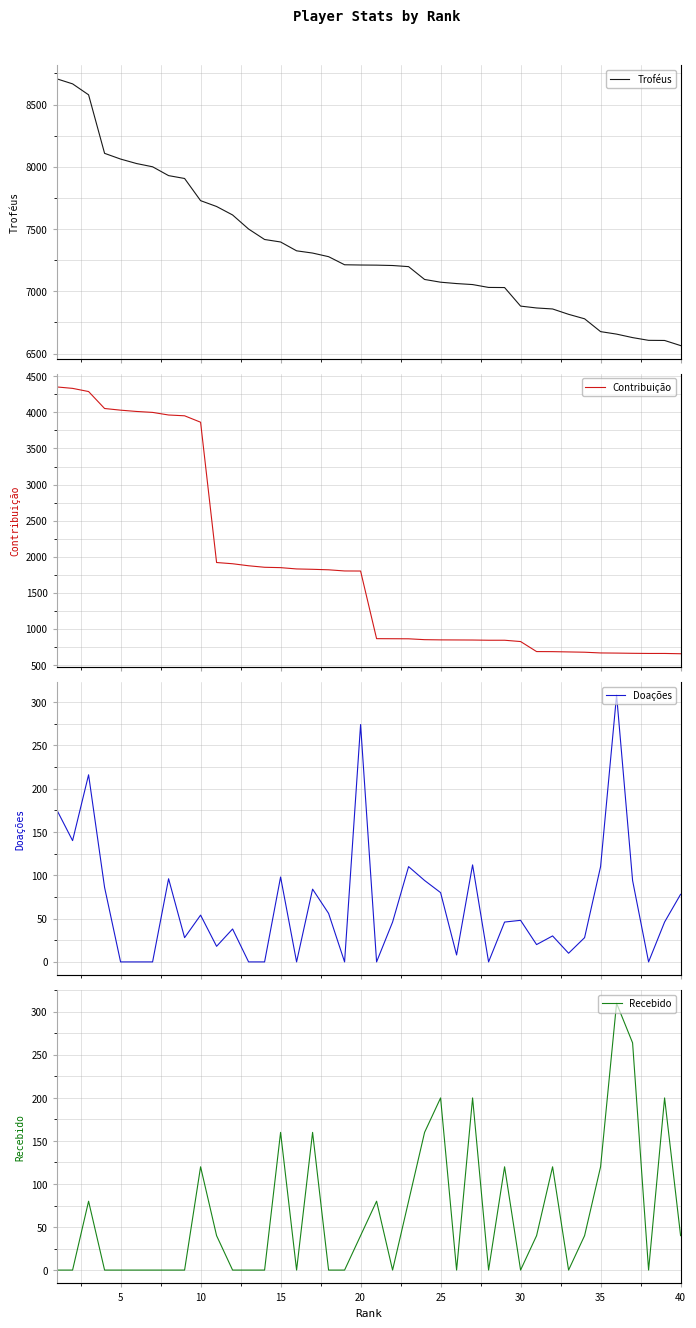

How many positive values does the Doações series have?

30